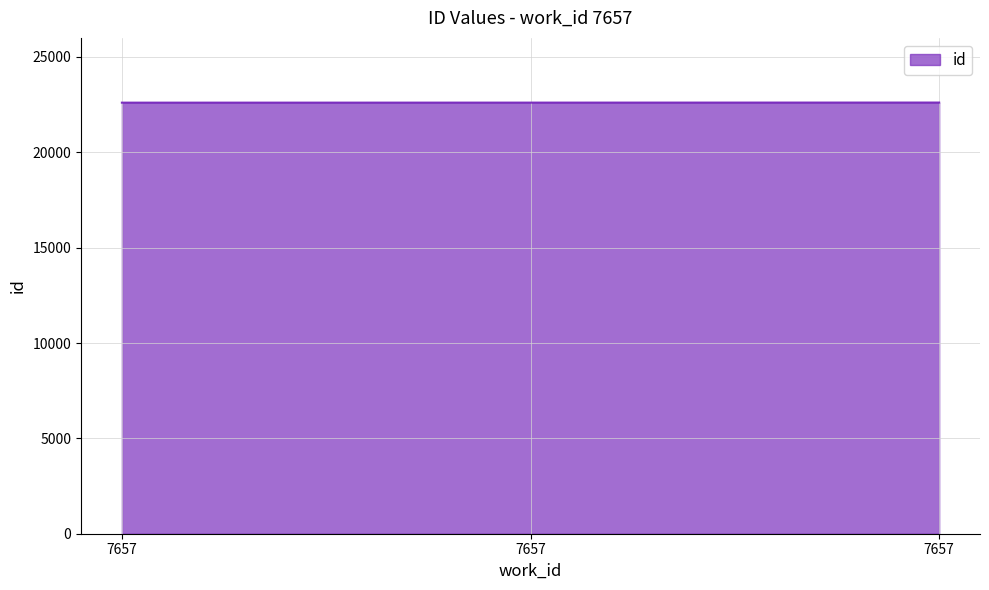

How many lines are shown in the chart?

1